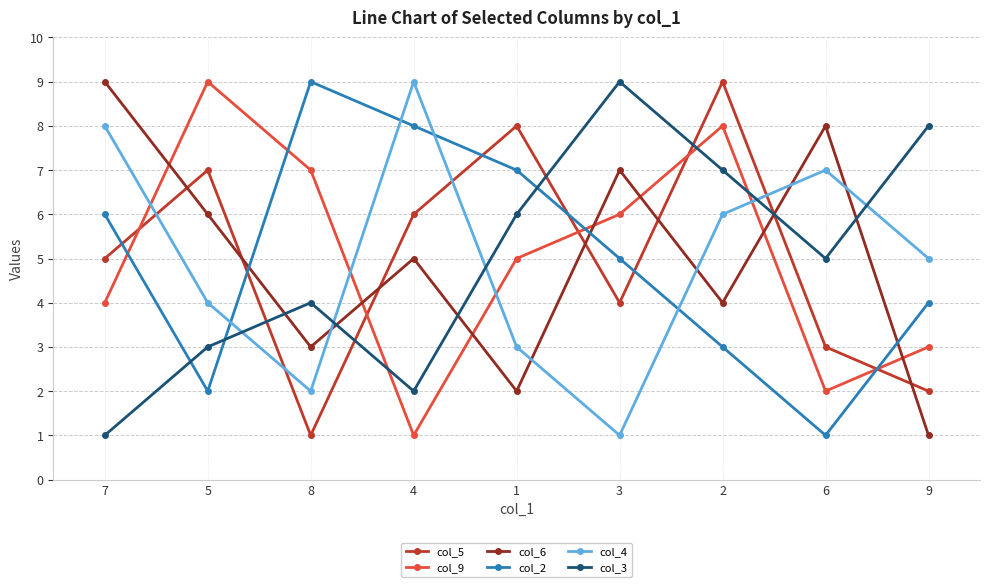

What is the greatest value displayed?

9